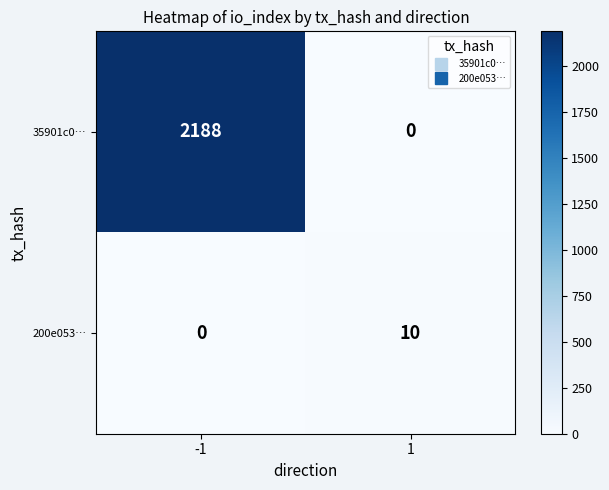

What is the average value of the 35901c0… series?

1094